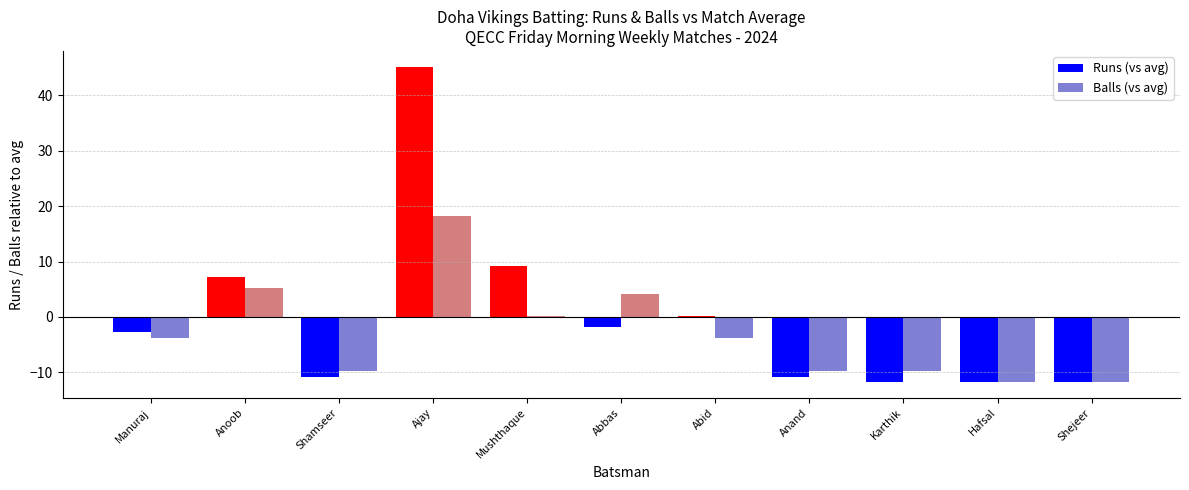

True or false: Balls (vs avg) has a value of 5.2 at Anoob.

True